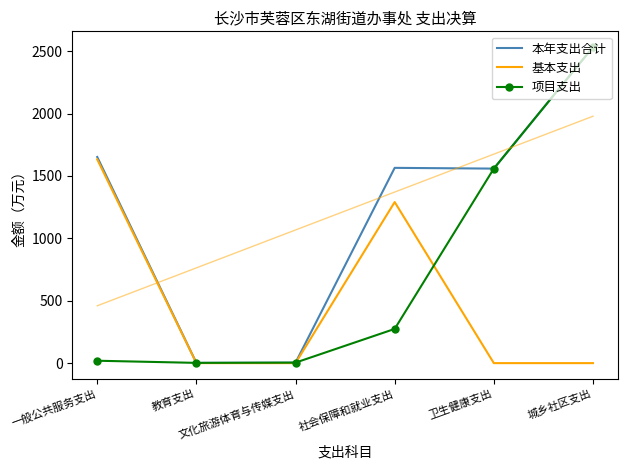

At which category is the sum across all series the highest?

城乡社区支出